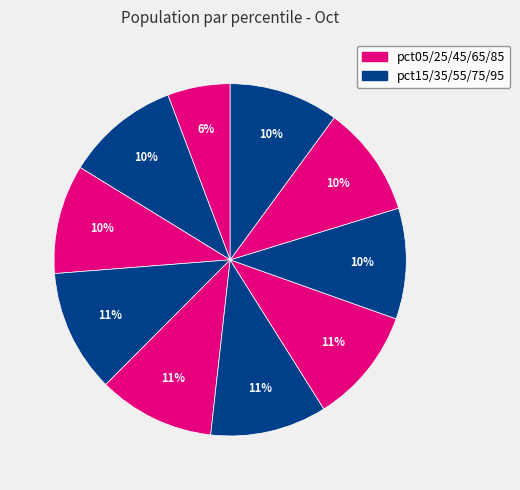

Count the number of slices in the pie.

10